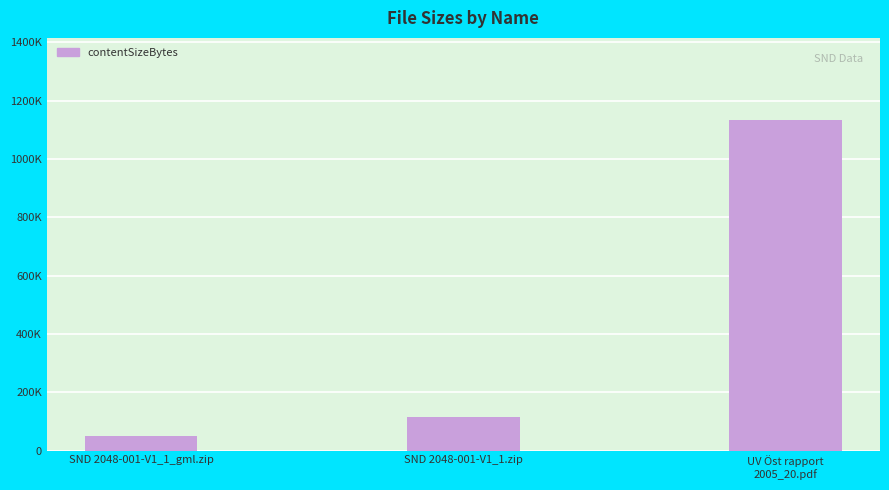

The chart shows a value of 49669 at SND 2048-001-V1_1_gml.zip. True or false?

True